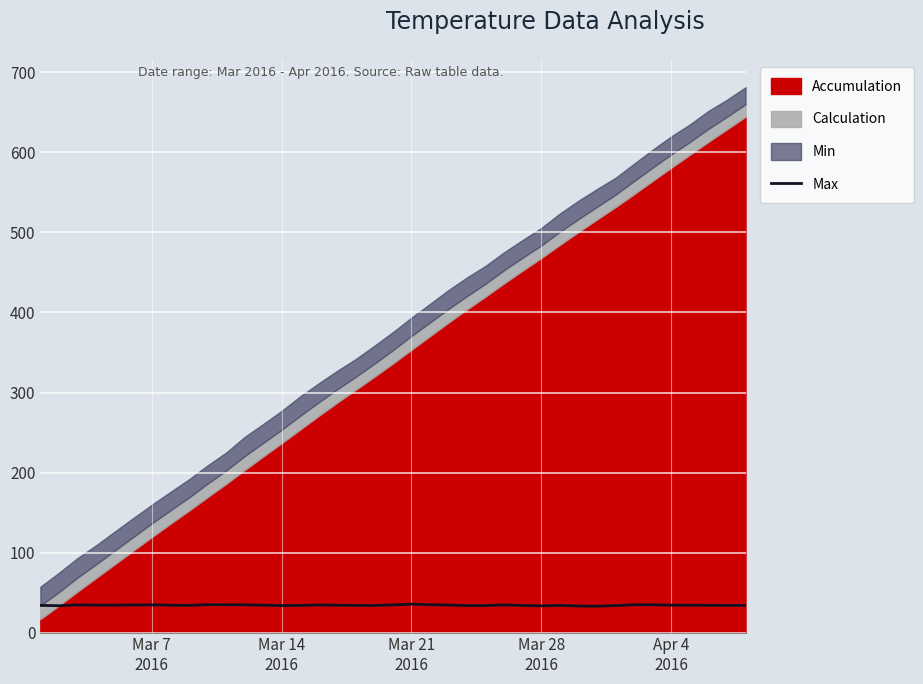

What is the maximum value for Max?

35.5